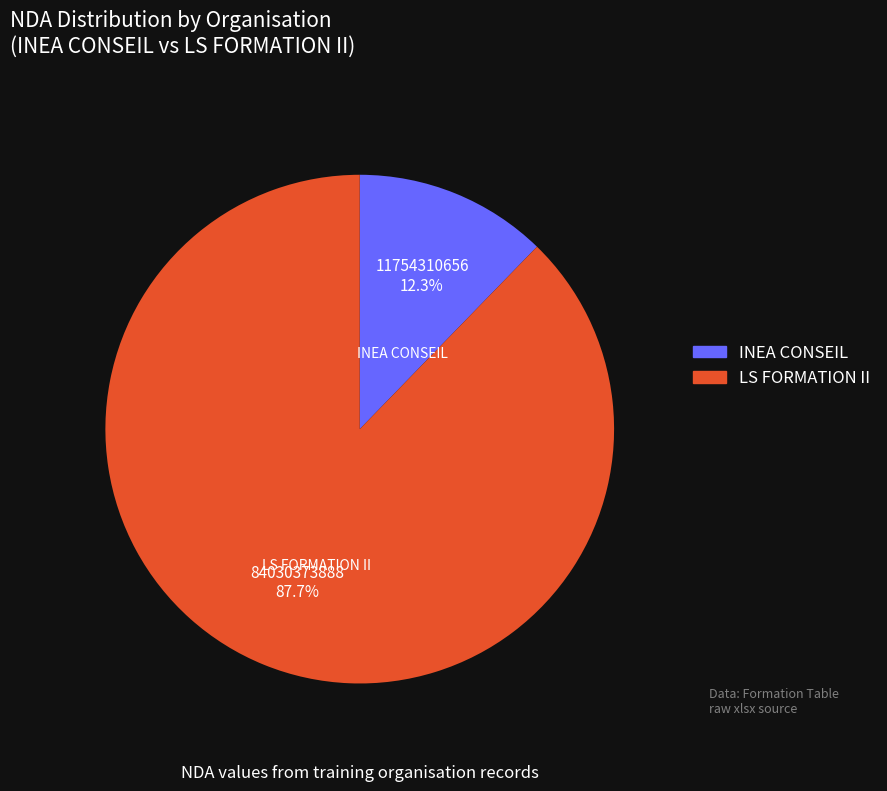

Rank the categories by value from lowest to highest.

INEA CONSEIL, LS FORMATION II